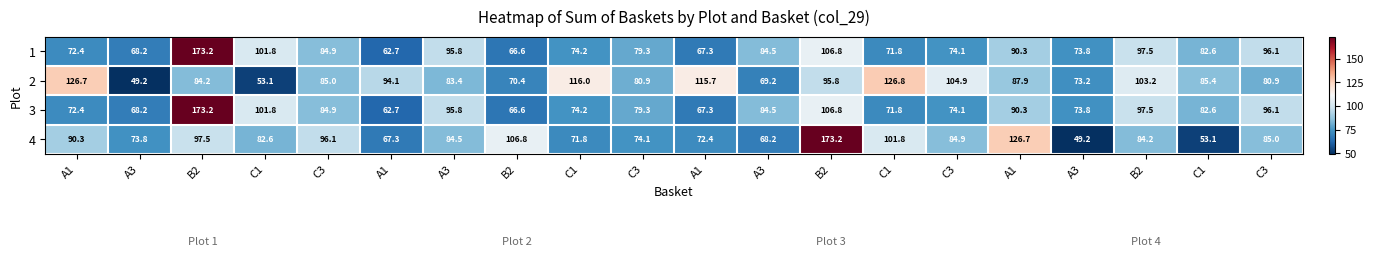

Between C3 and B2, which is larger?

B2